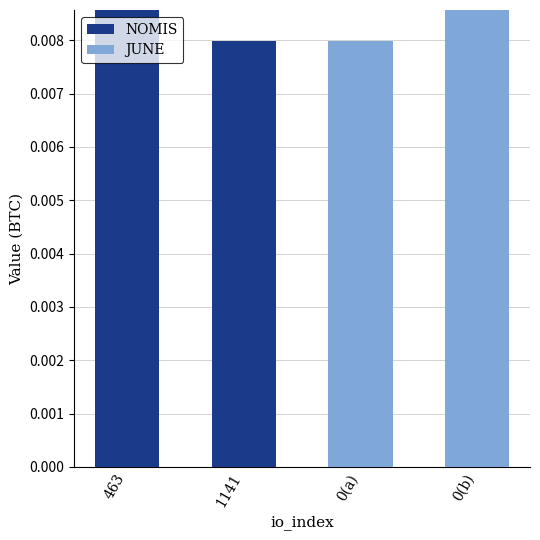

True or false: NOMIS has a value of 0.0 at 1141.

True